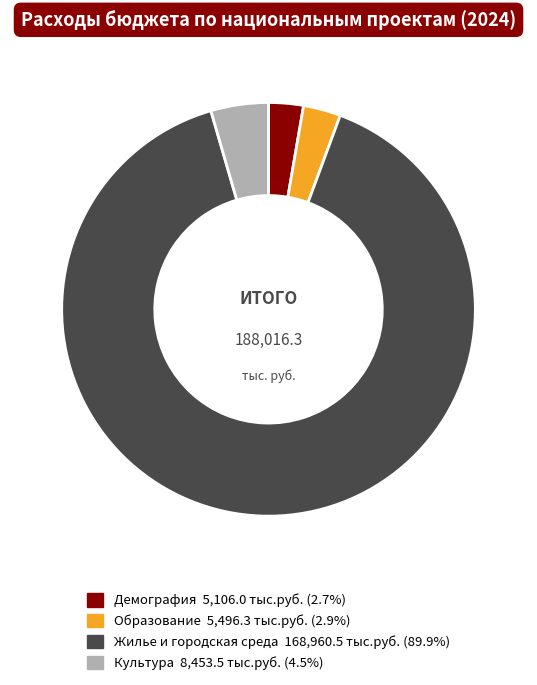

How many segments does this pie chart have?

4